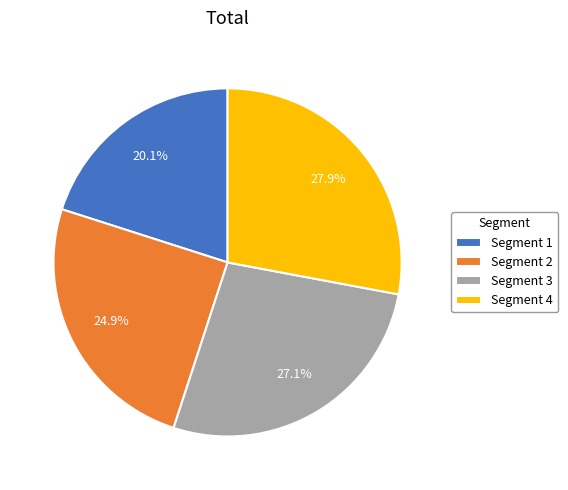

What percentage is NOT represented by Segment 1?

79.9%